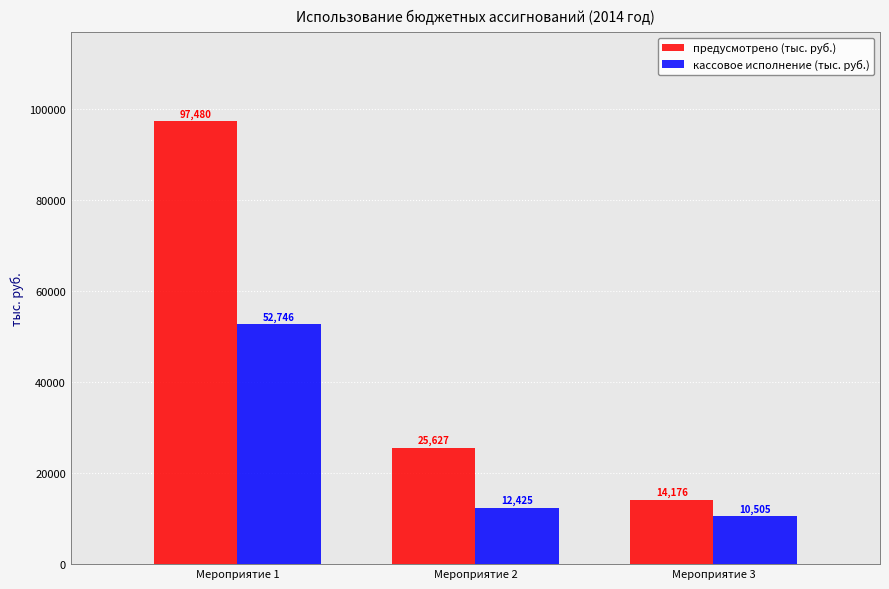

How many values in the кассовое исполнение (тыс. руб.) series exceed 12425?

2